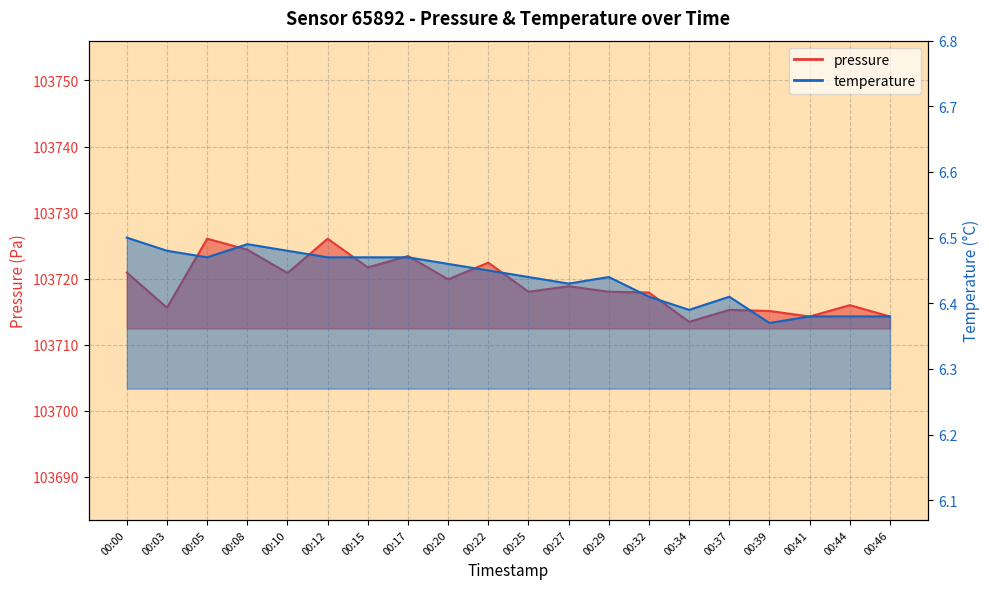

The temperature series shows 2.6 at 00:27. True or false?

False